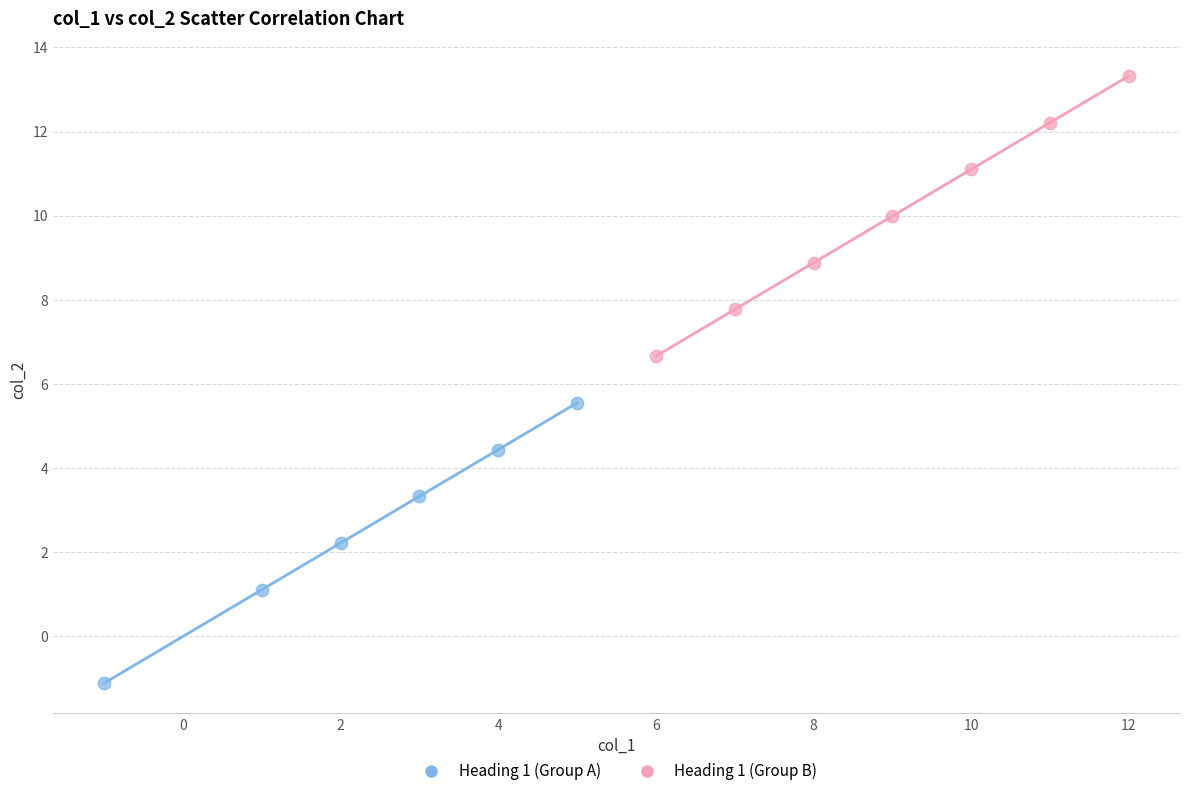

Which series contains the lowest Y value?

Heading 1 (Group A)